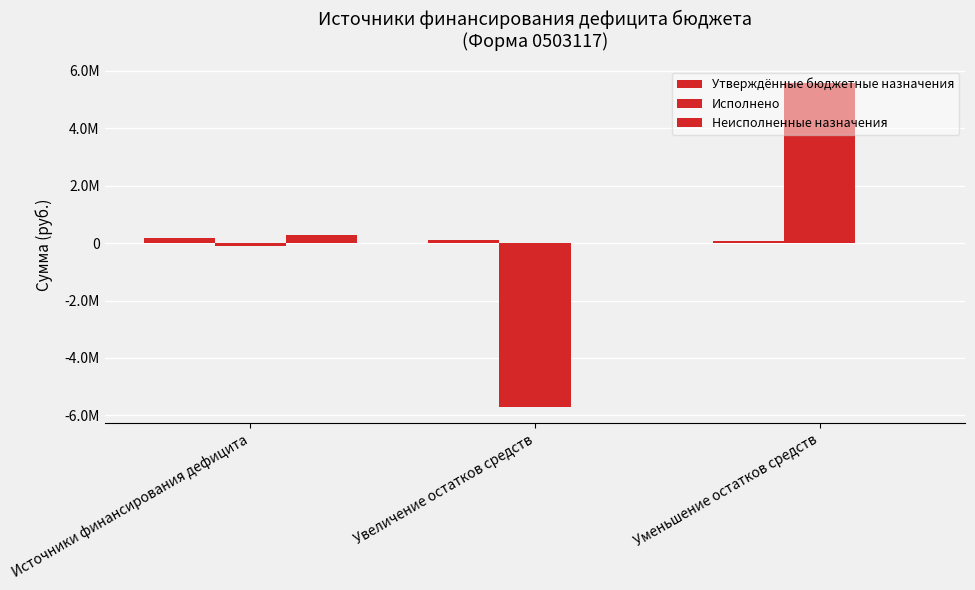

How many series are shown in this chart?

3